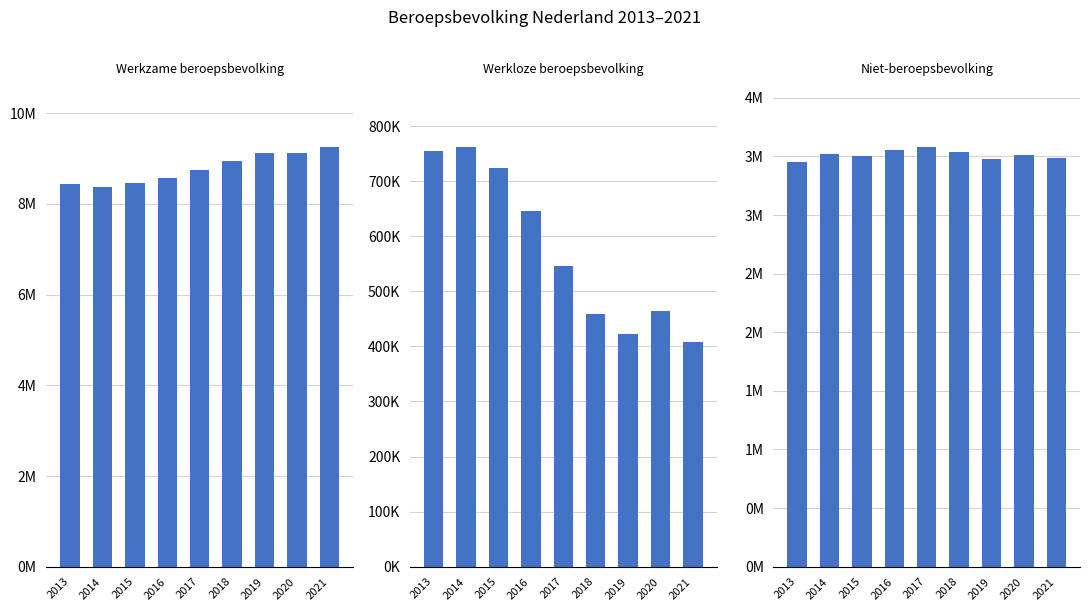

Is it true that Werkloze beroepsbevolking equals 408000 at 2021?

True